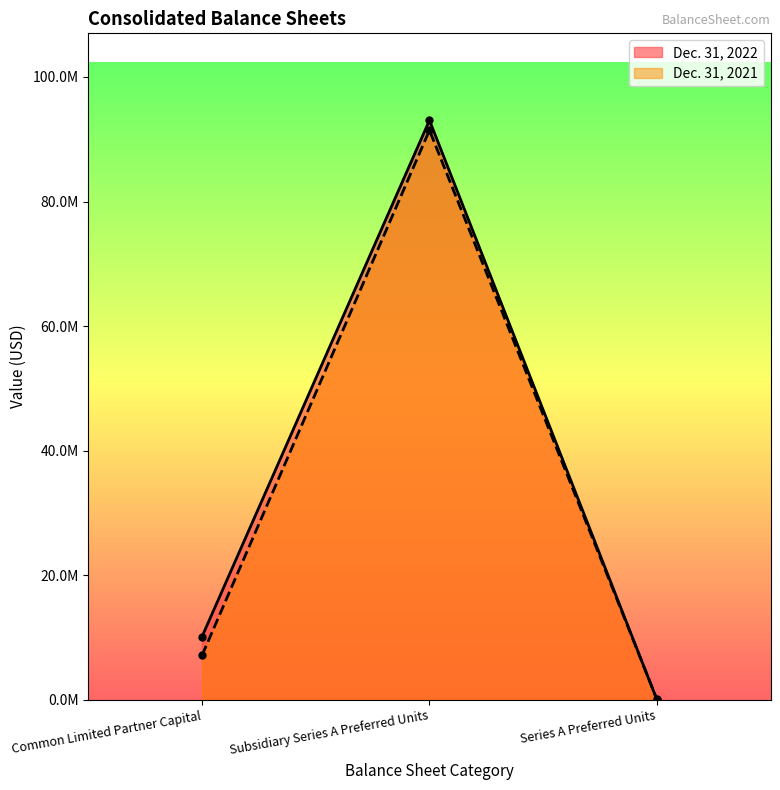

At which label does Dec. 31, 2021 first exceed 7169834?

Subsidiary Series A Preferred Units